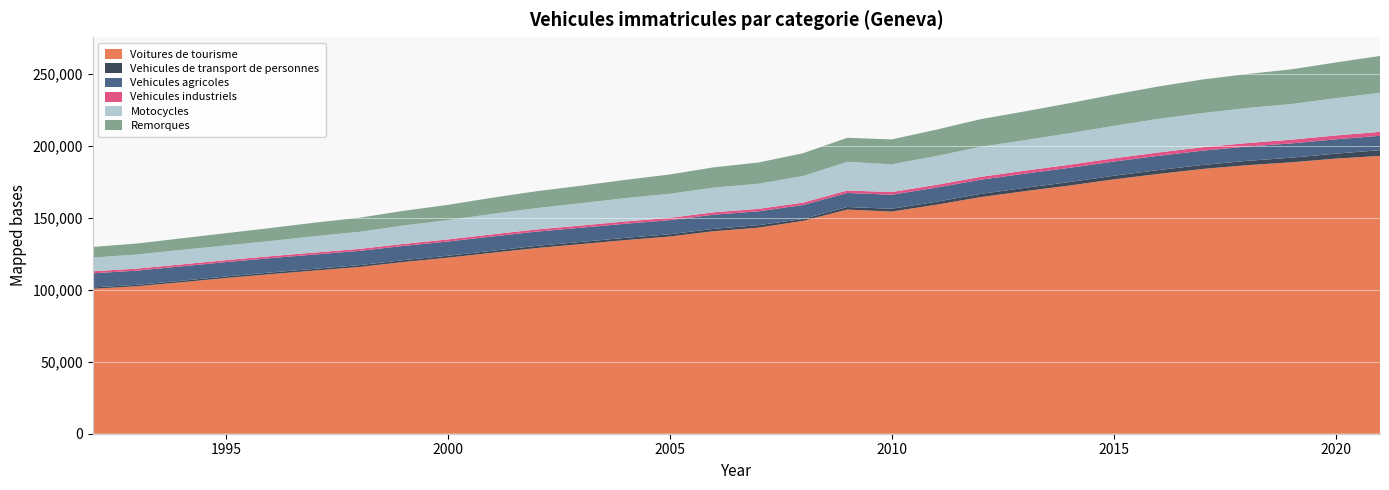

Reading left to right, extract all data points from this chart.

Voitures de tourisme: 100572	102373	105124	108064	110726	113251	115705	119163	122182	125567	128866	131608	134381	136866	140577	142995	147724	155560	154180	158902	164212	168351	172240	176522	180259	183742	186371	188367	190922	192828
Vehicules de transport de personnes: 960	990	1050	1091	1158	1196	1247	1308	1327	1406	1511	1516	1563	1586	1662	1755	1322	1796	1965	2085	2220	2287	2405	2509	2698	2793	2997	3196	3464	3948
Vehicules agricoles: 9778	9845	9962	9968	9967	9936	9924	9863	9888	9917	9890	9840	9784	9763	9792	9618	9683	9725	9732	9819	9831	9857	9874	9844	9878	9899	9922	9915	9952	9975
Vehicules industriels: 1441	1396	1366	1339	1340	1362	1371	1398	1452	1496	1514	1538	1592	1619	1680	1685	1663	1724	1869	1893	1995	2080	2160	2231	2331	2384	2427	2578	2654	2756
Motocycles: 9479	9804	10099	10208	10544	11344	11837	12769	13399	14174	14830	15477	16204	16677	17141	17463	18457	19881	19241	20002	20868	21165	21871	22519	23339	23731	24301	24758	25860	27148
Remorques: 7411	7608	8002	8482	9007	9397	9789	10160	10593	11221	11684	12137	12659	13414	14069	14732	15805	16706	17257	18283	19156	19963	20834	21726	22451	23295	23588	24087	24787	25532